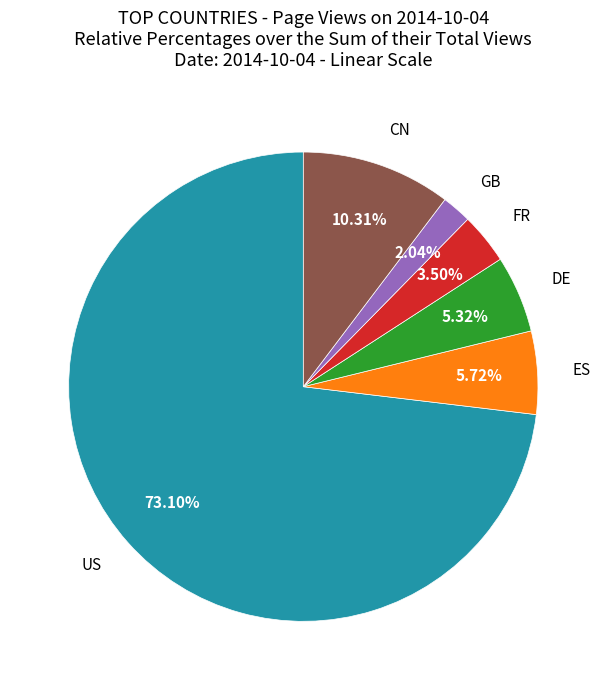

What is the ratio of the value at ES to the value at FR?

1.6